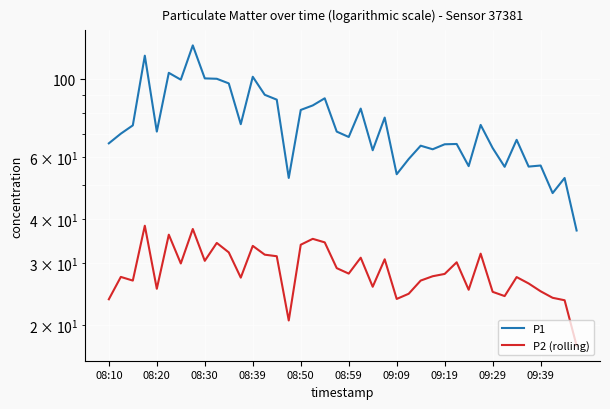

How many interior local peaks does the P1 series have?

13